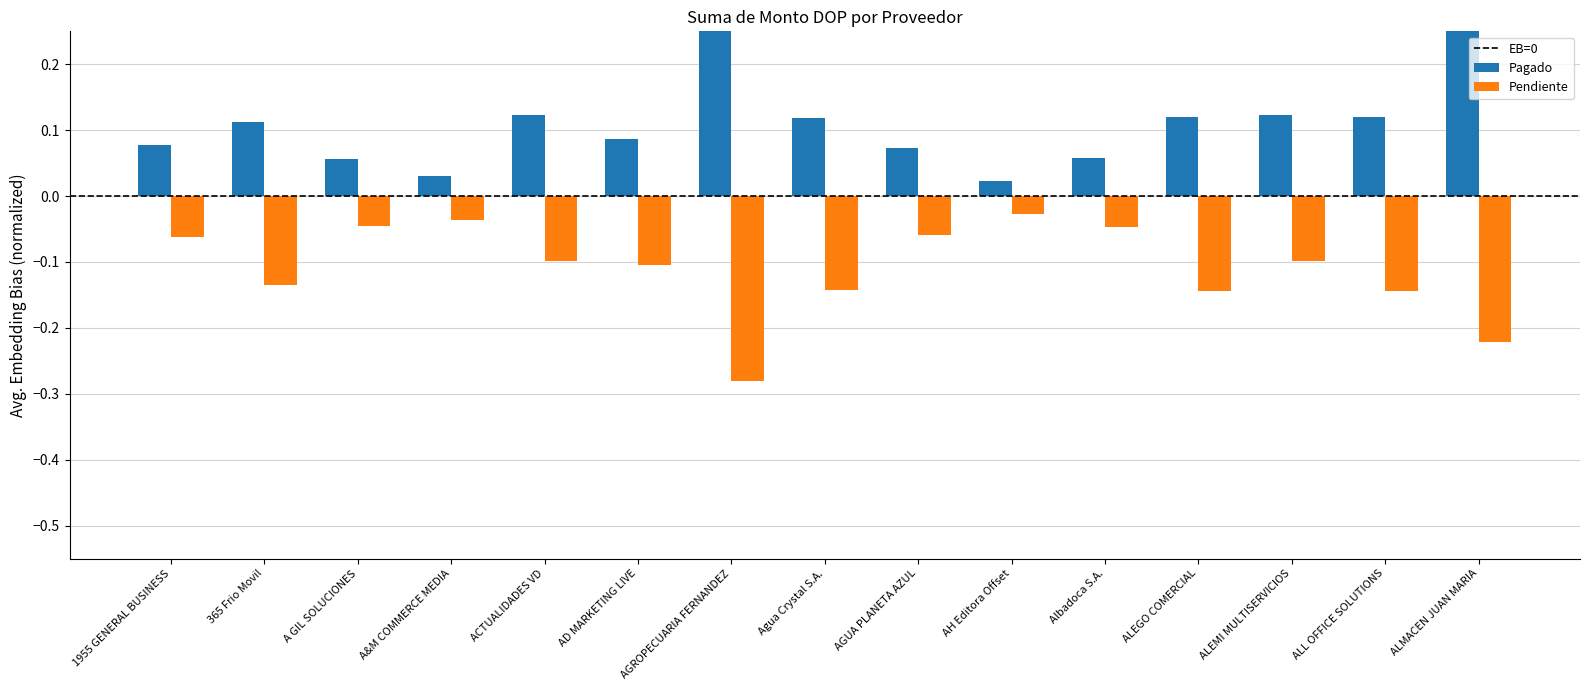

What is the value of the 1st bar from the left?

0.1